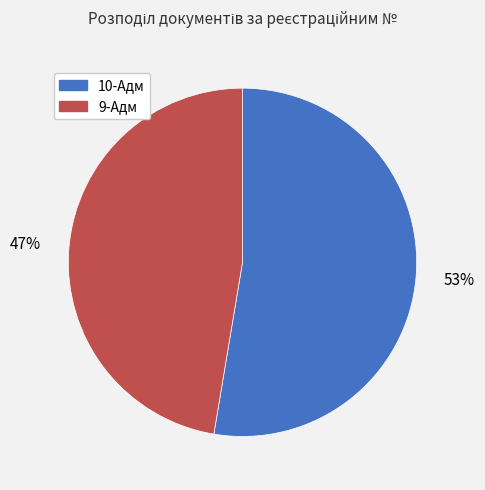

Which has a higher value, 9-Адм or 10-Адм?

10-Адм